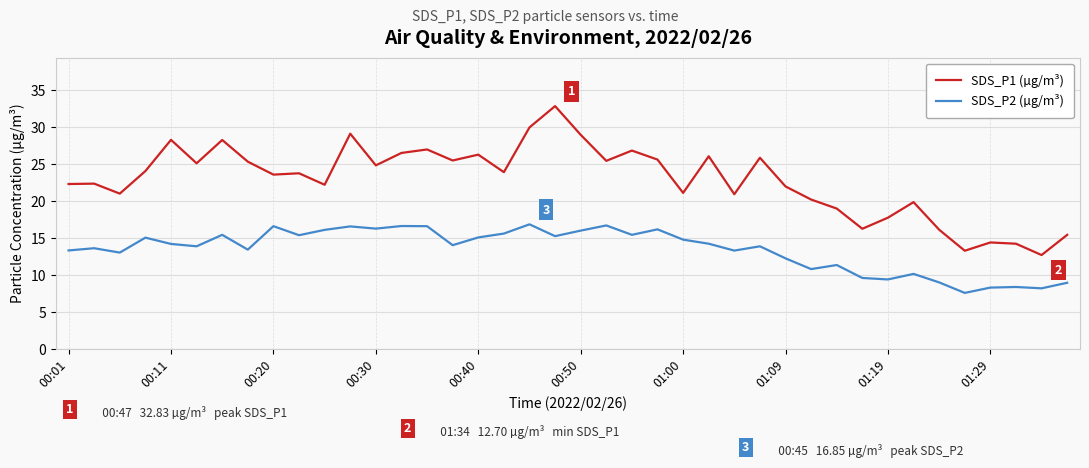

What is the minimum value shown in the chart?

7.6